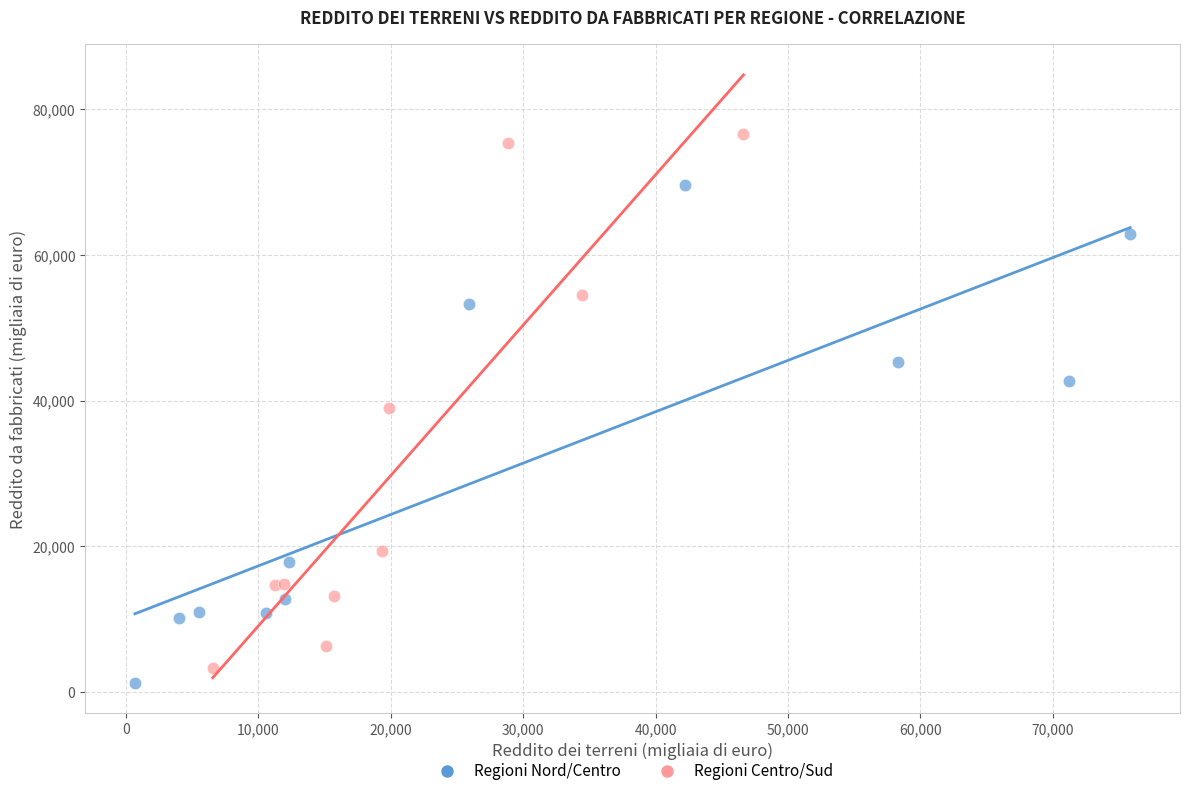

Which series reaches the minimum Y coordinate?

Regioni Nord/Centro